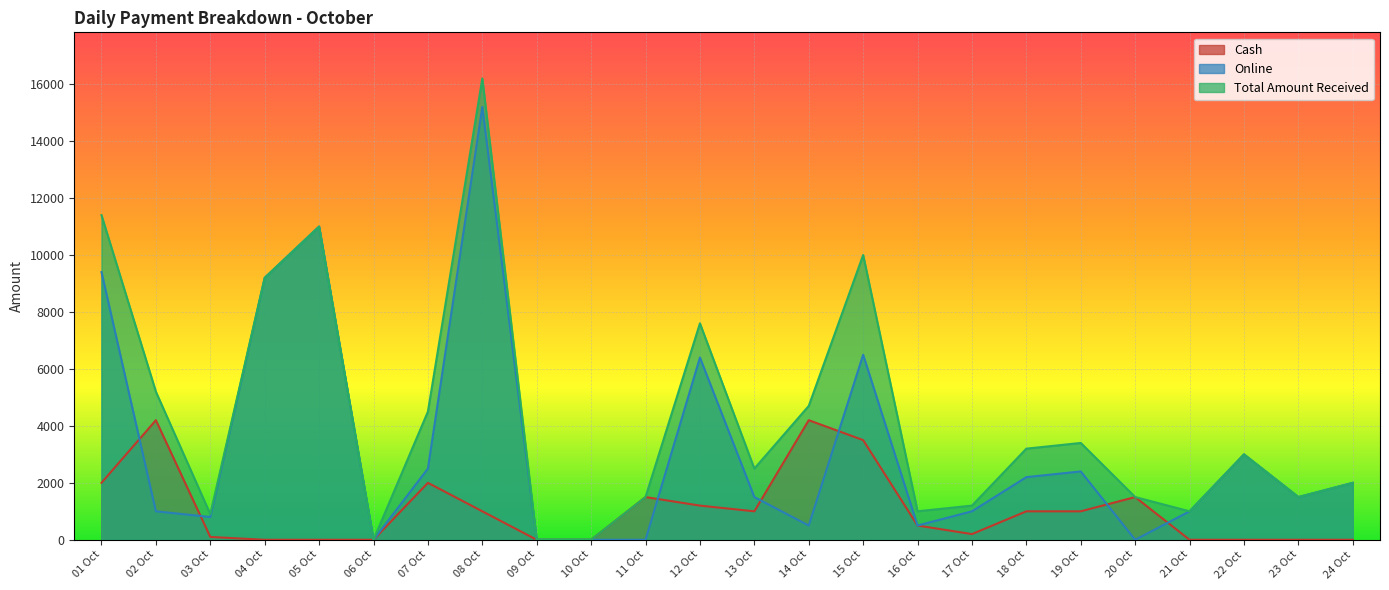

What are all the series names shown in the legend?

Cash, Online, Total Amount Received